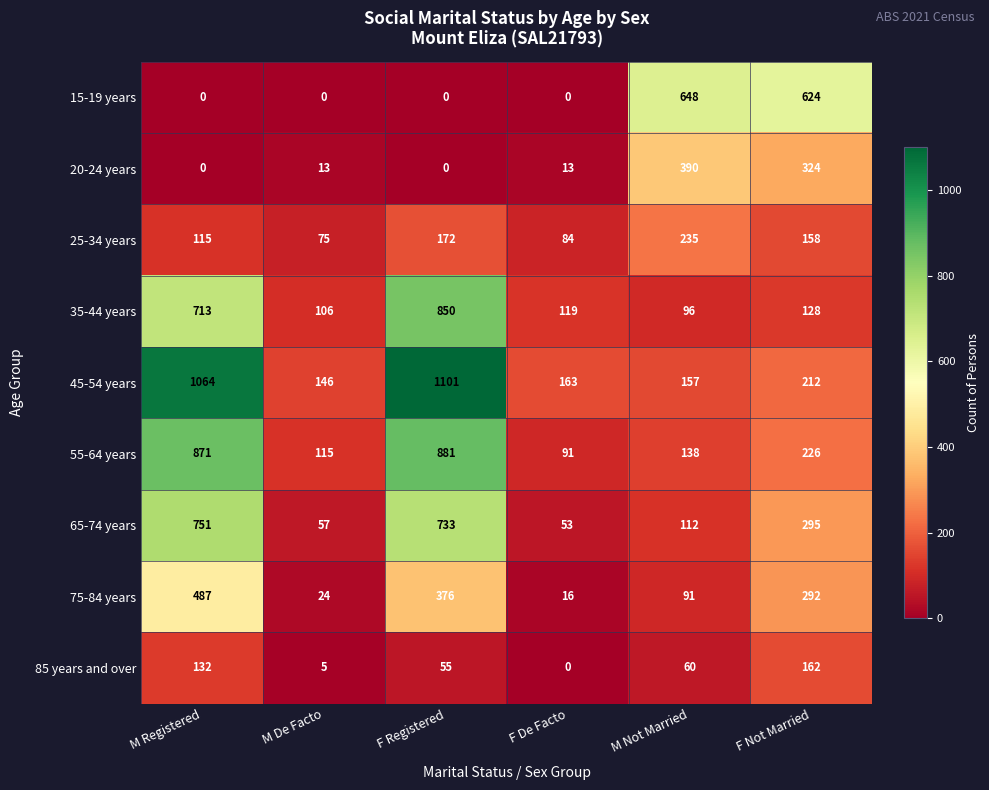

What is the difference between the 45-54 years values at F De Facto and M Not Married?

6